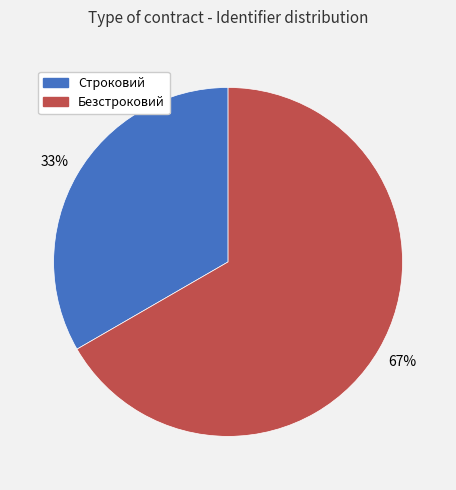

Which category has the smallest portion of the pie?

Строковий